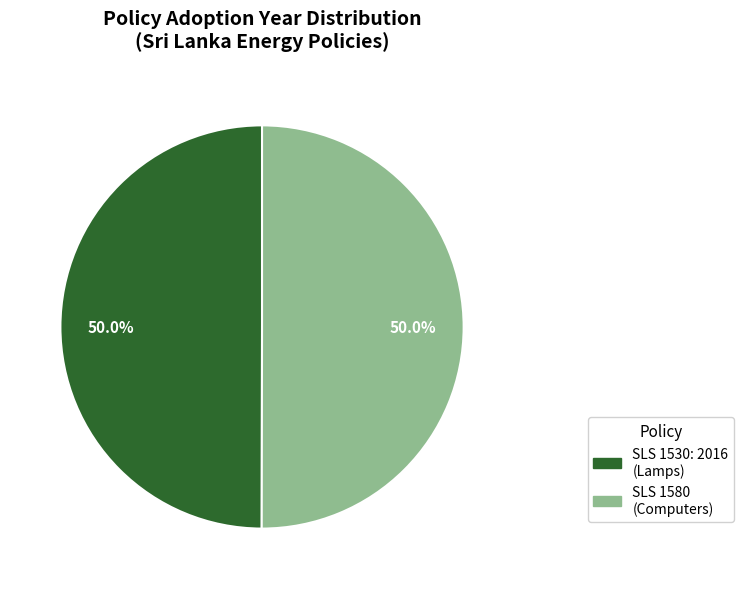

What percentage do SLS 1530: 2016 (Lamps) and SLS 1580 (Computers) together represent?

100.0%